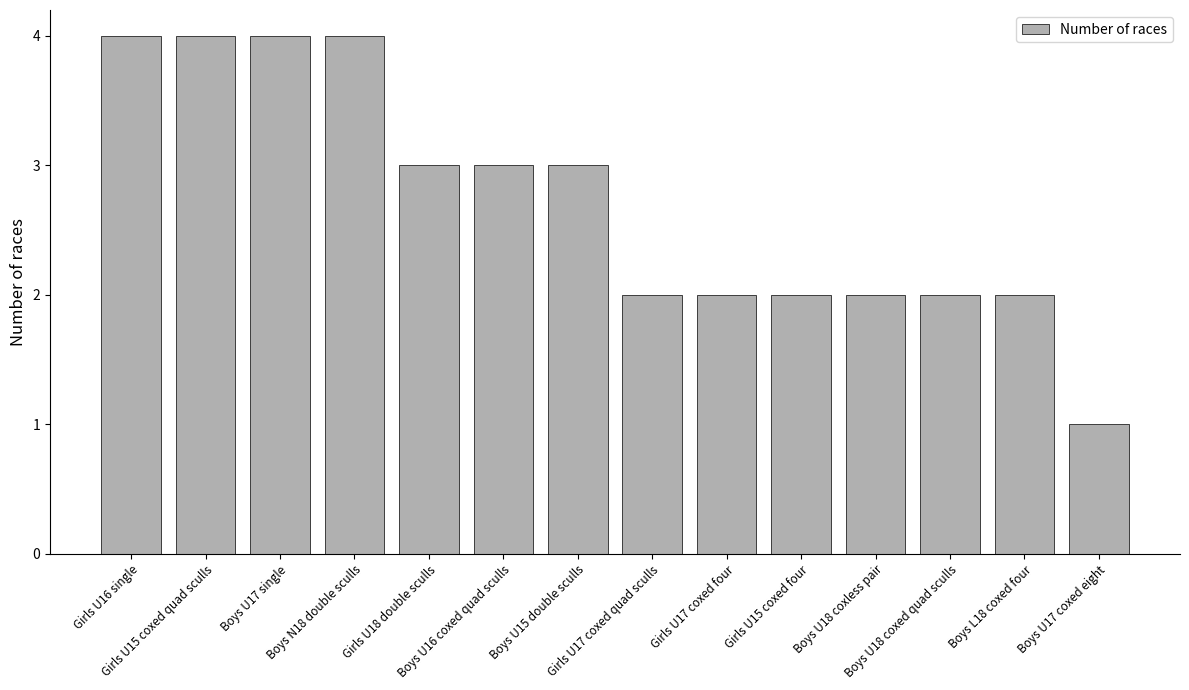

What is the value of the 6th bar from the left?

3